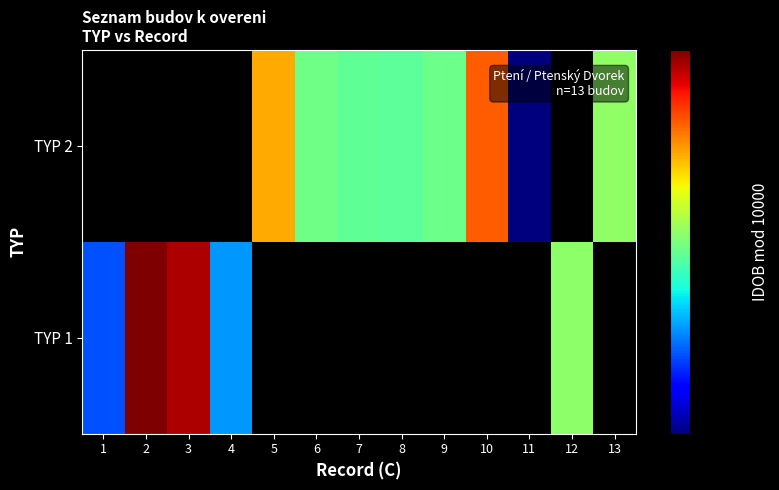

Reading left to right, list all the values displayed in this chart.

TYP 1: 1=1673	2=9371	3=8608	4=1949	5=0	6=0	7=0	8=0	9=0	10=0	11=0	12=3323	13=0
TYP 2: 1=0	2=0	3=0	4=0	5=5219	6=3061	7=2944	8=2910	9=3037	10=6206	11=1069	12=0	13=3331